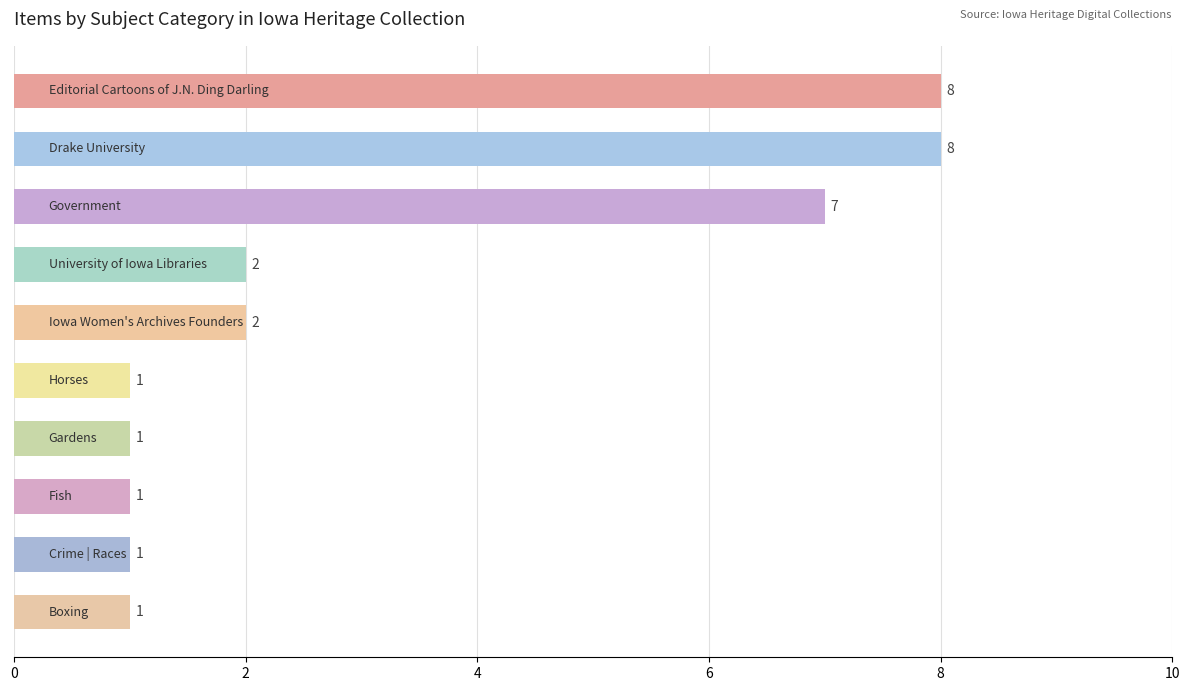

Reading bottom to top, extract all data points from this chart.

1	1	1	1	1	2	2	7	8	8